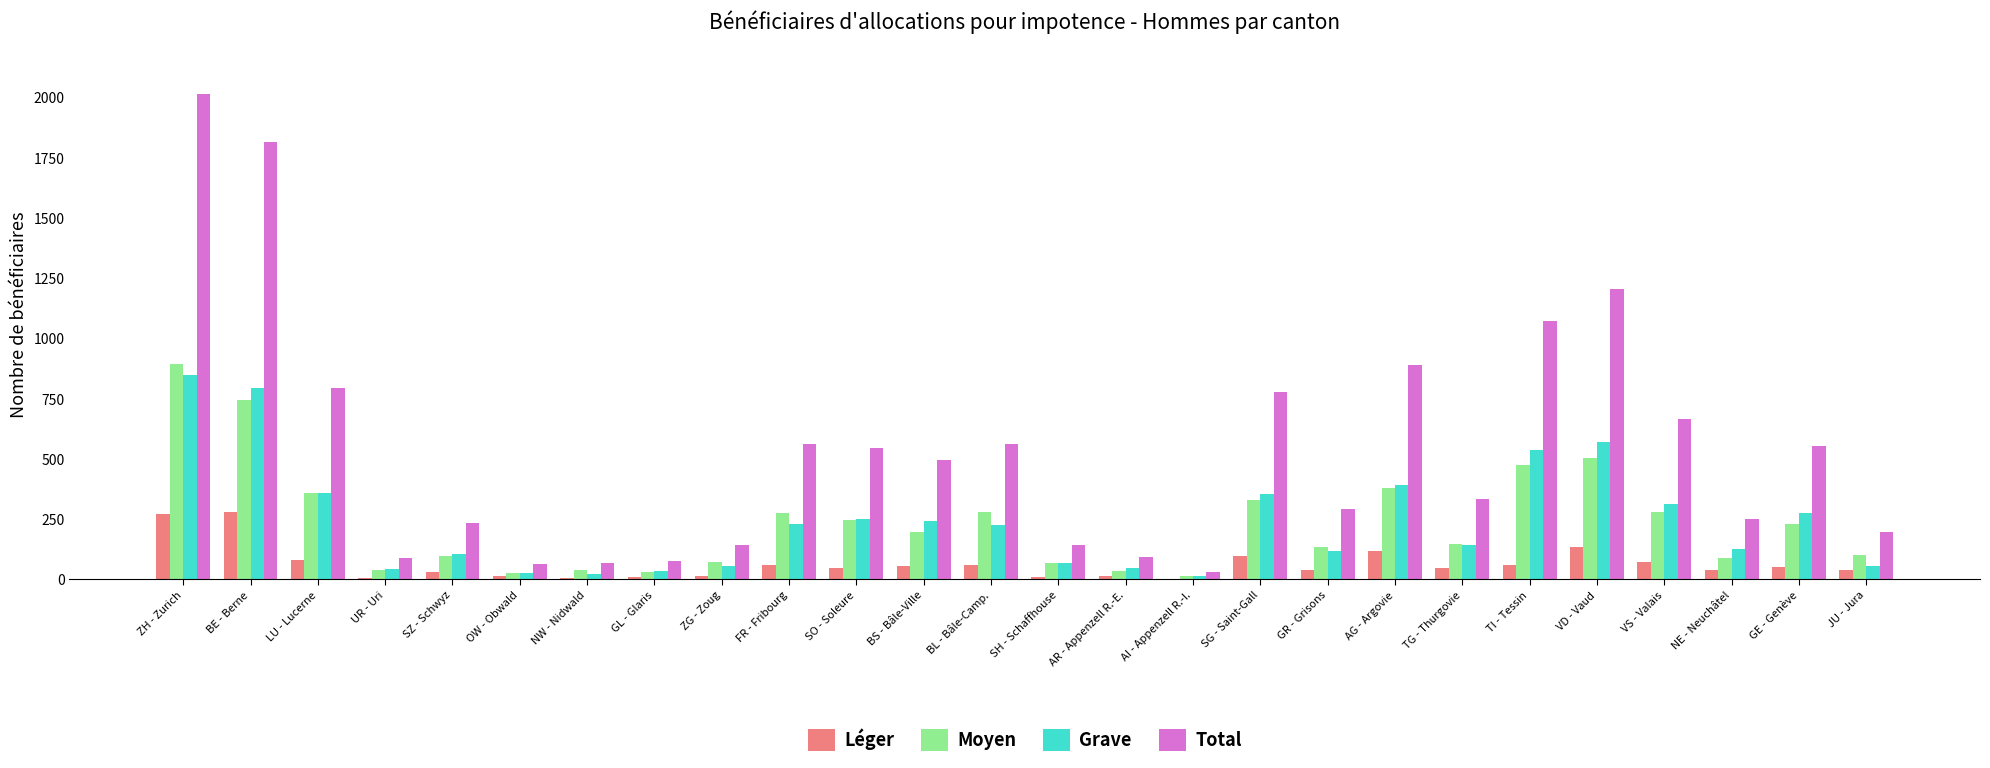

How many categories are shown in the chart?

26